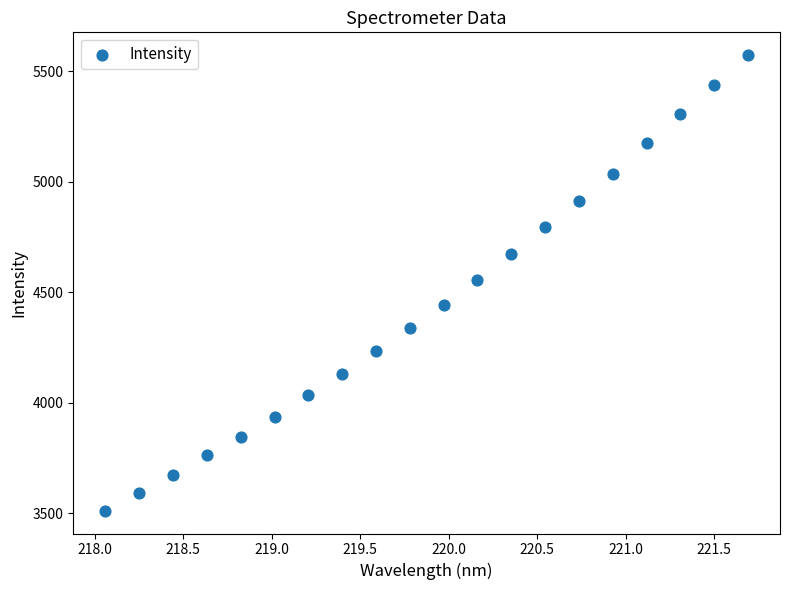

What is the range of Y values (max minus min)?

2062.5